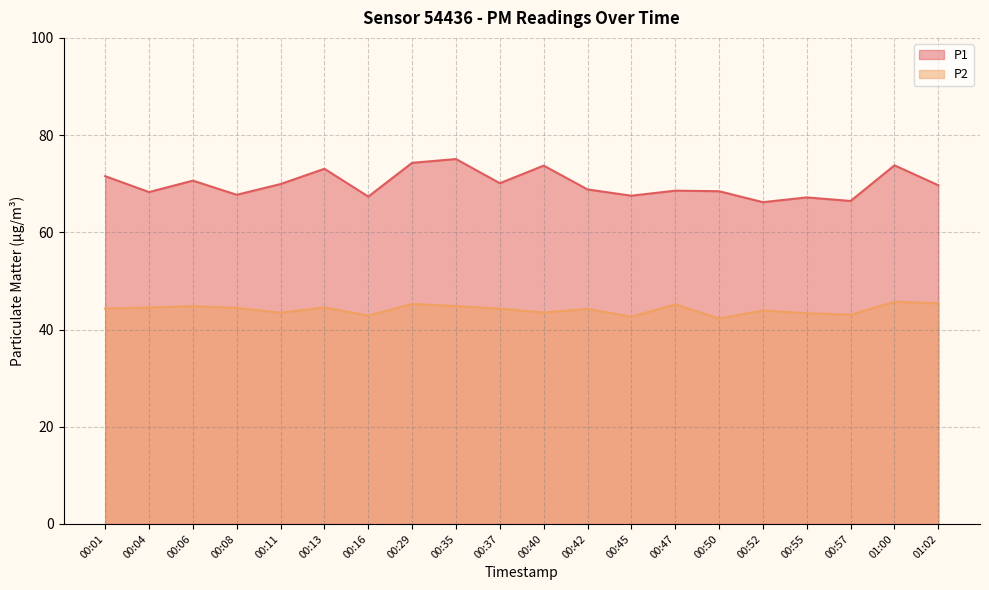

Which category has the lowest value in the P2 series?

00:50